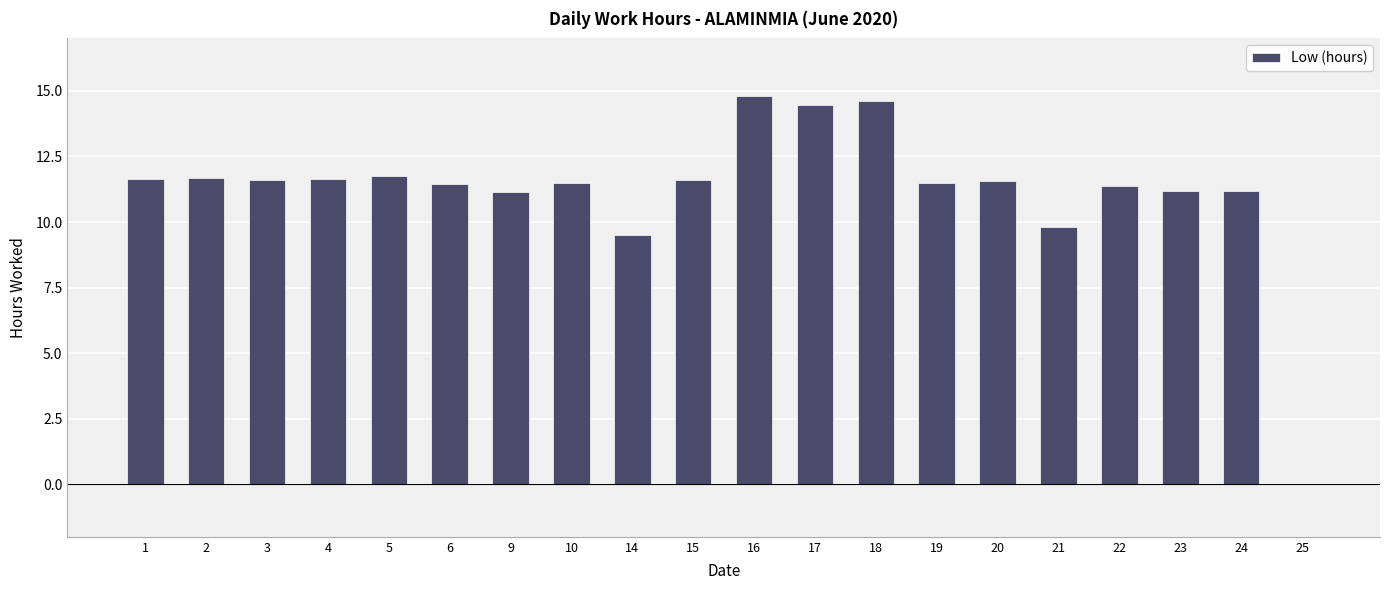

At which category does the chart reach its peak across all series?

16